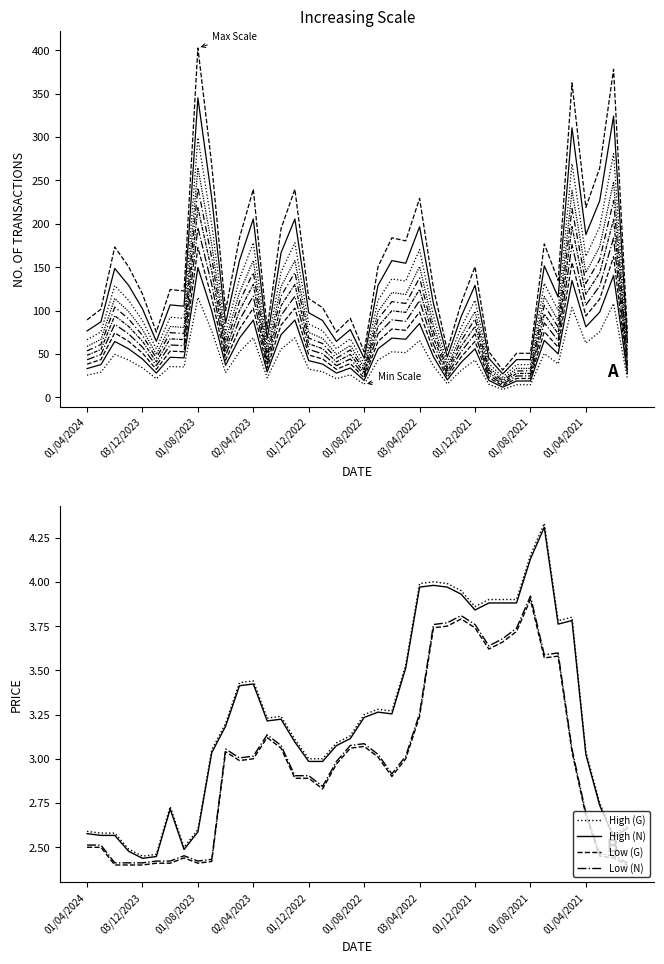

Which category has the highest value in the Low series?

01/08/2021